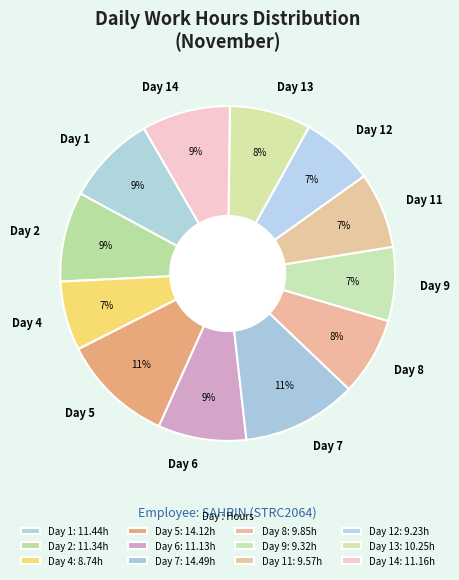

Is Day 11 the majority of the pie?

No